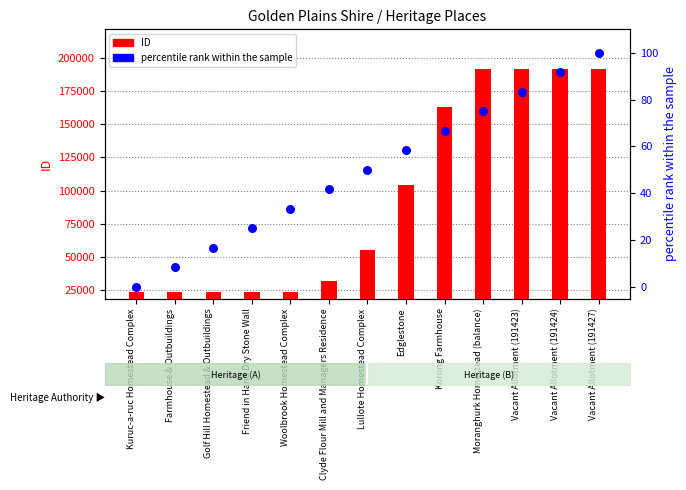

What is the total value across all series at Vacant Allotment (191427)?

191527.0